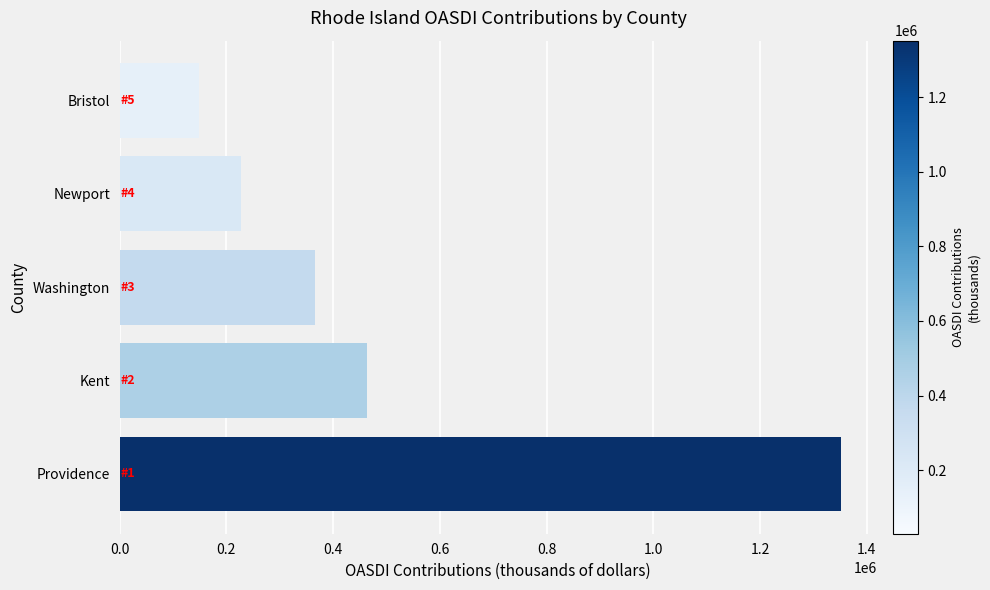

How many values are below 366663?

2